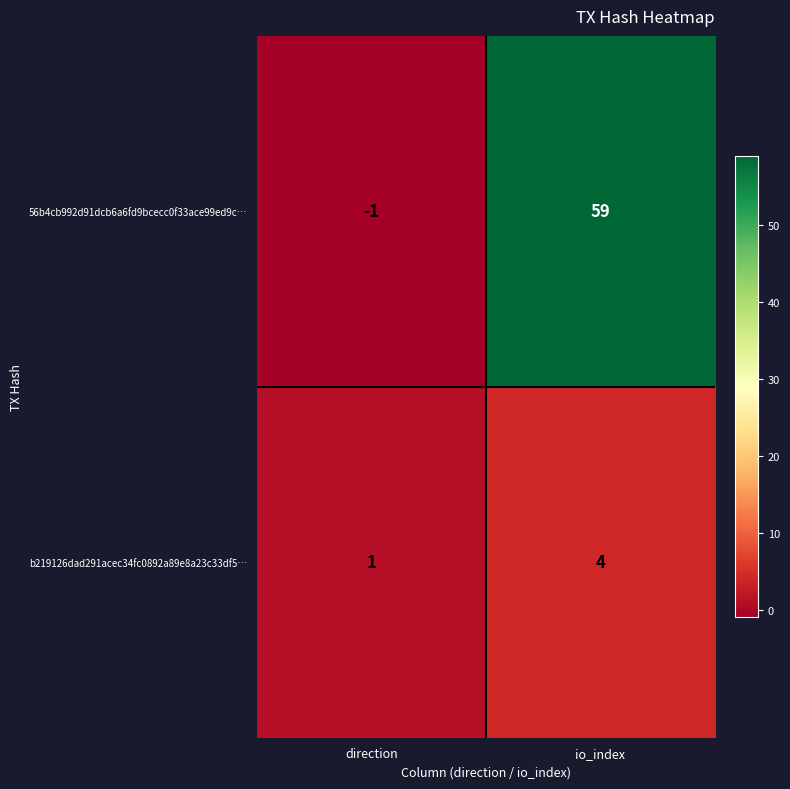

At how many categories does at least one series exceed 23?

1